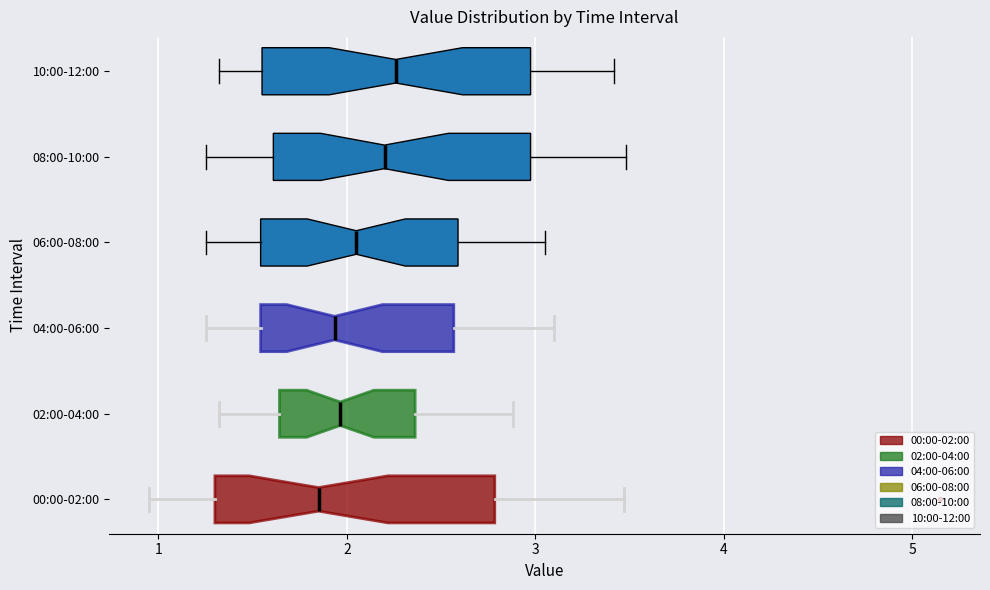

Reading bottom to top, transcribe this box plot: for each box, give where its median line is, the range the box spans, and where its two whiskers end, as read against the x-axis. The values are not printed on the chart, so give them approximately, as read against the axis.

00:00-02:00: median 1.9, box 1.3 to 2.8, whiskers 1.0 to 3.5
02:00-04:00: median 2.0, box 1.6 to 2.4, whiskers 1.3 to 2.9
04:00-06:00: median 1.9, box 1.5 to 2.6, whiskers 1.3 to 3.1
06:00-08:00: median 2.1, box 1.5 to 2.6, whiskers 1.3 to 3.1
08:00-10:00: median 2.2, box 1.6 to 3.0, whiskers 1.3 to 3.5
10:00-12:00: median 2.3, box 1.6 to 3.0, whiskers 1.3 to 3.4